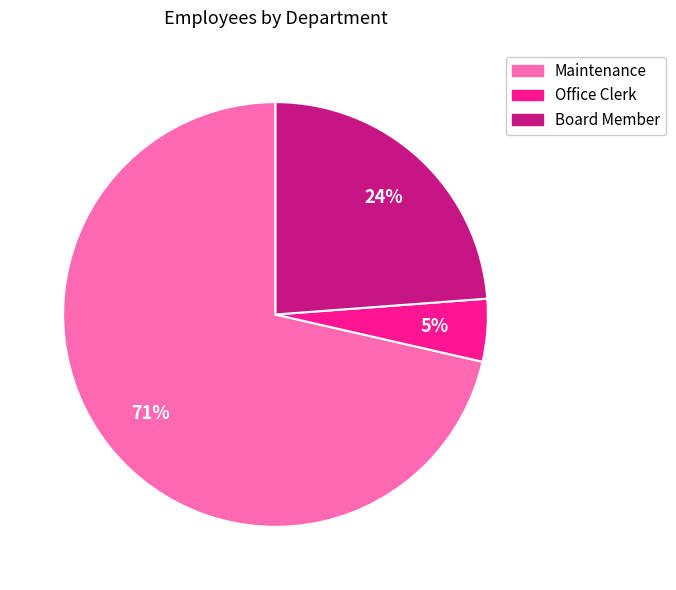

Is the sum of Board Member and Maintenance greater than half?

Yes